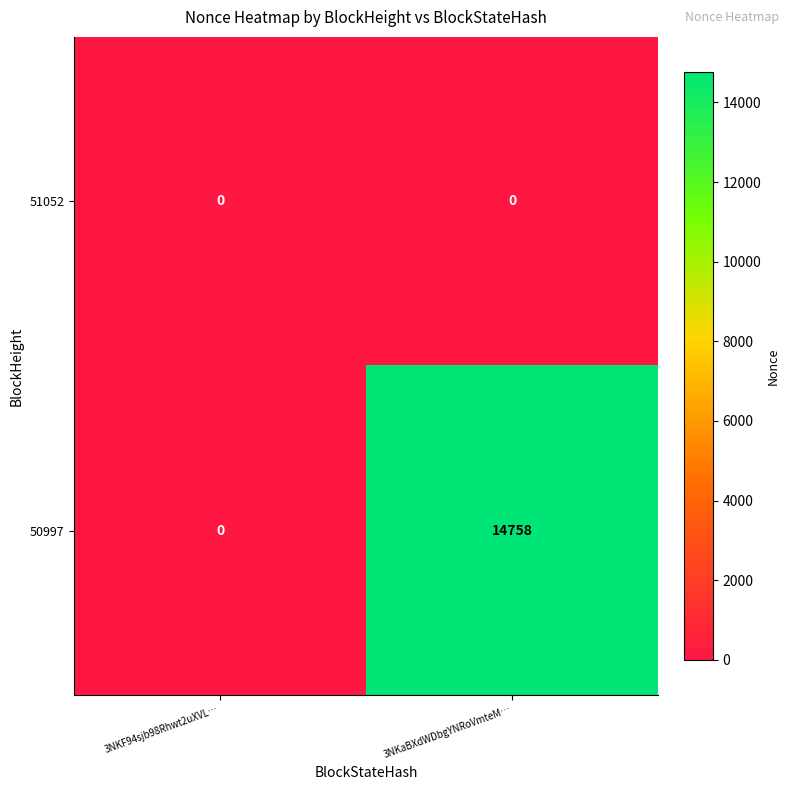

Count the number of categories in the chart.

2